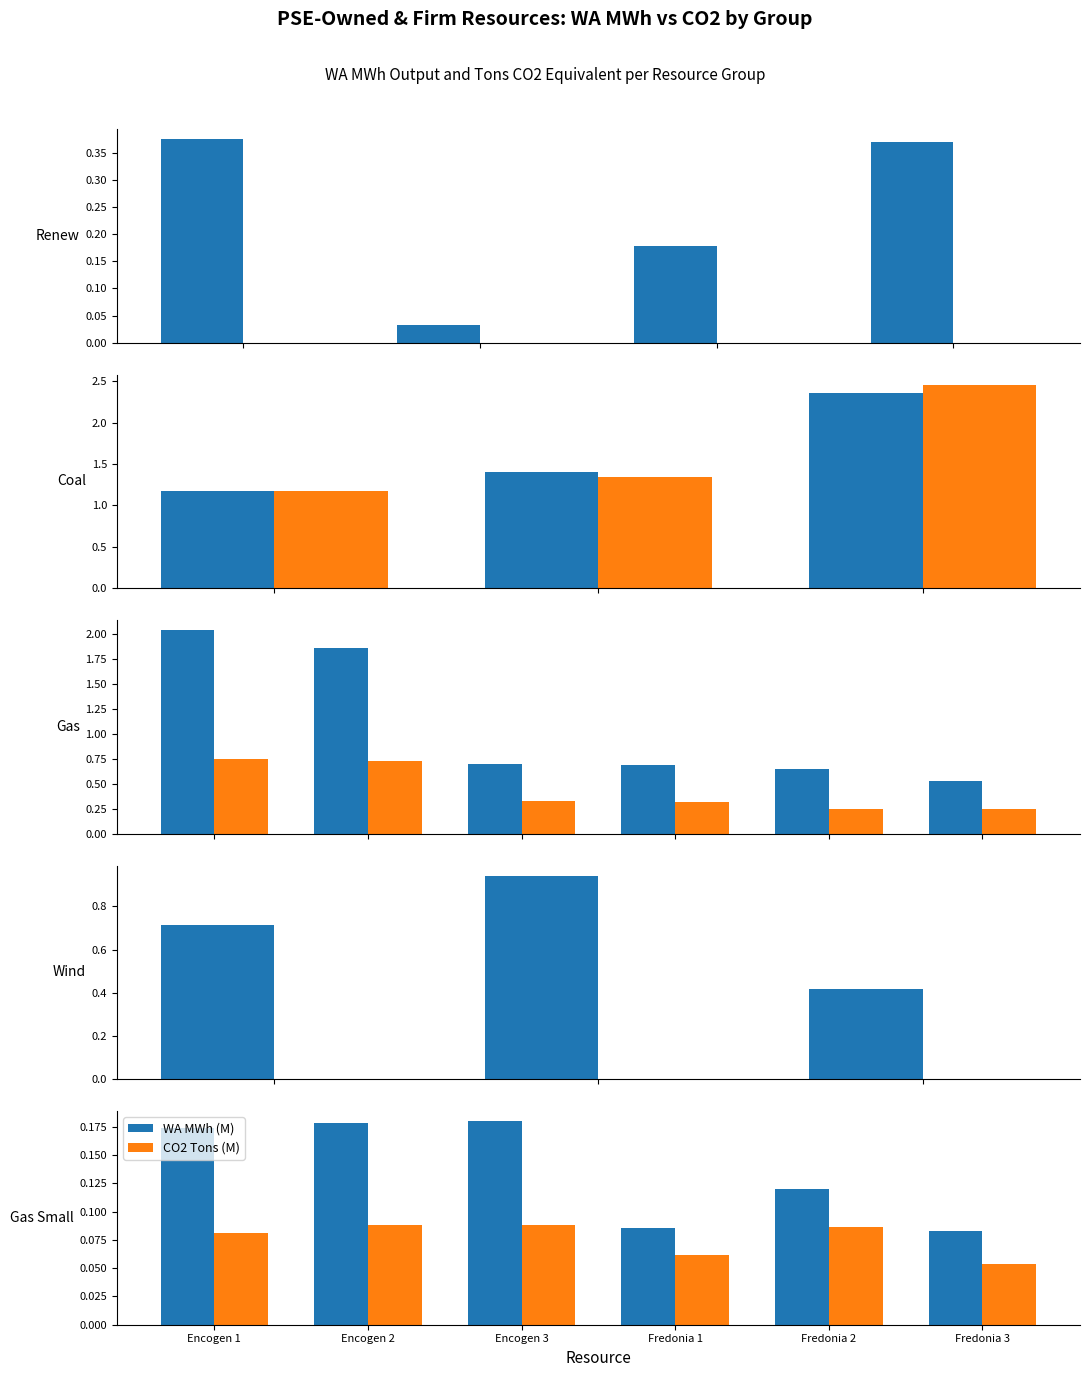

What is the spread (max minus min) of values at Encogen 3?

0.1